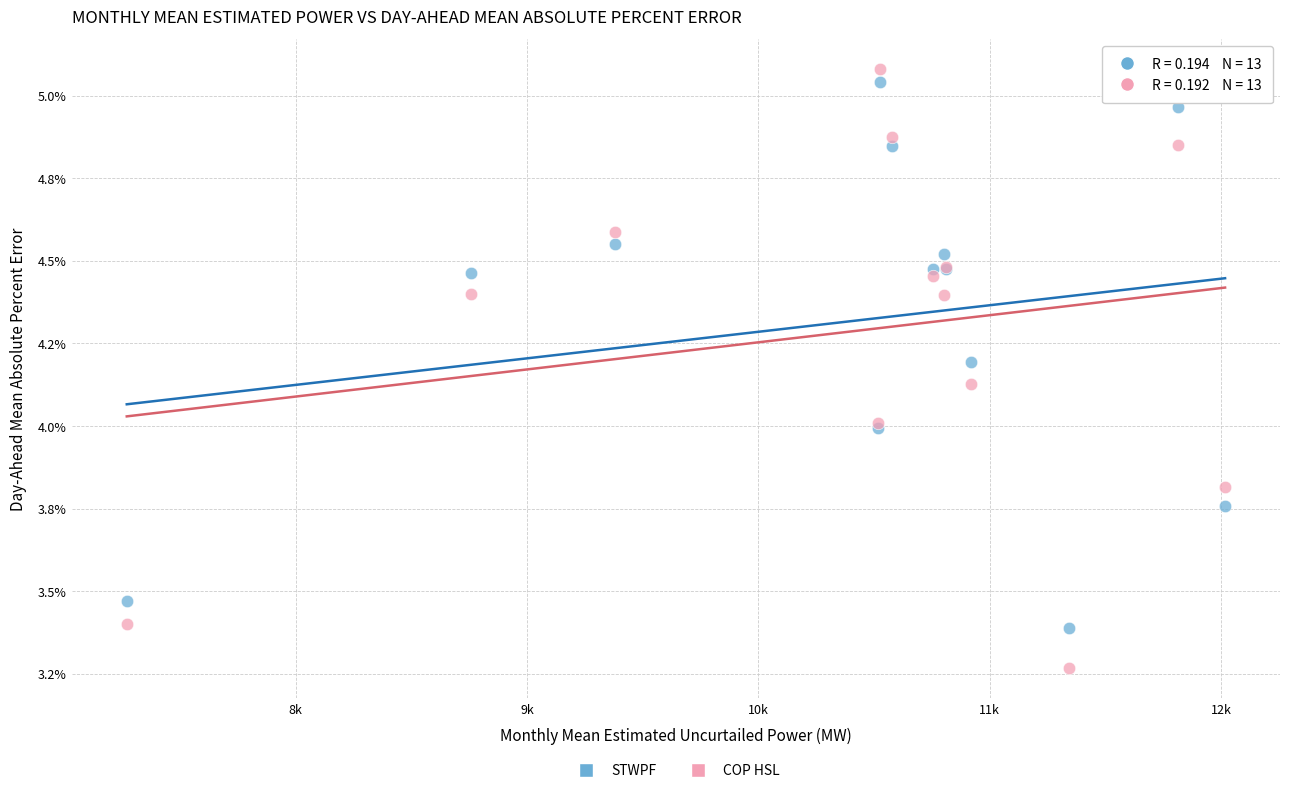

Which series has the largest Y range (max minus min)?

COP HSL